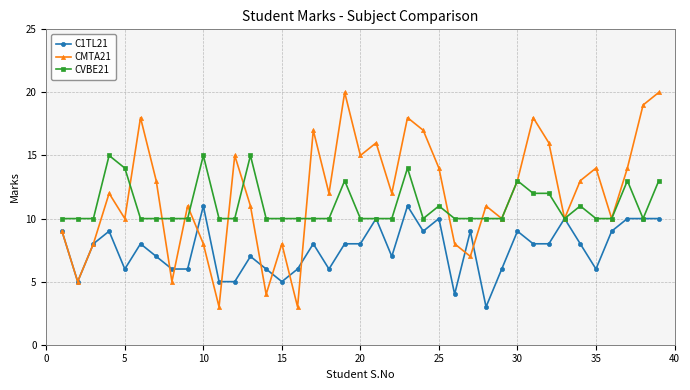

List the series in order of their overall mean, lowest first.

C1TL21, CVBE21, CMTA21